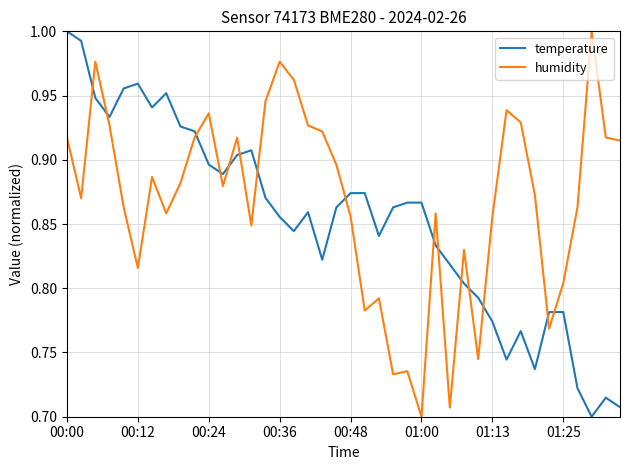

True or false: temperature and humidity intersect in this chart.

True